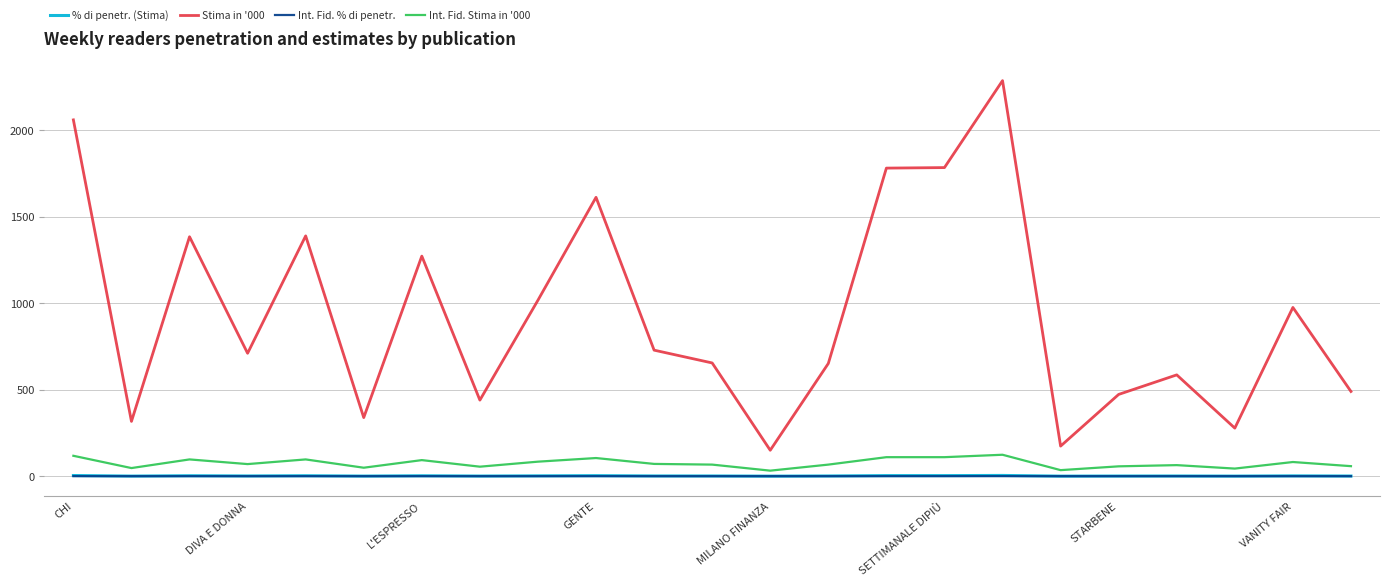

What is the highest value of the Int. Fid. Stima in '000 series?

124.0